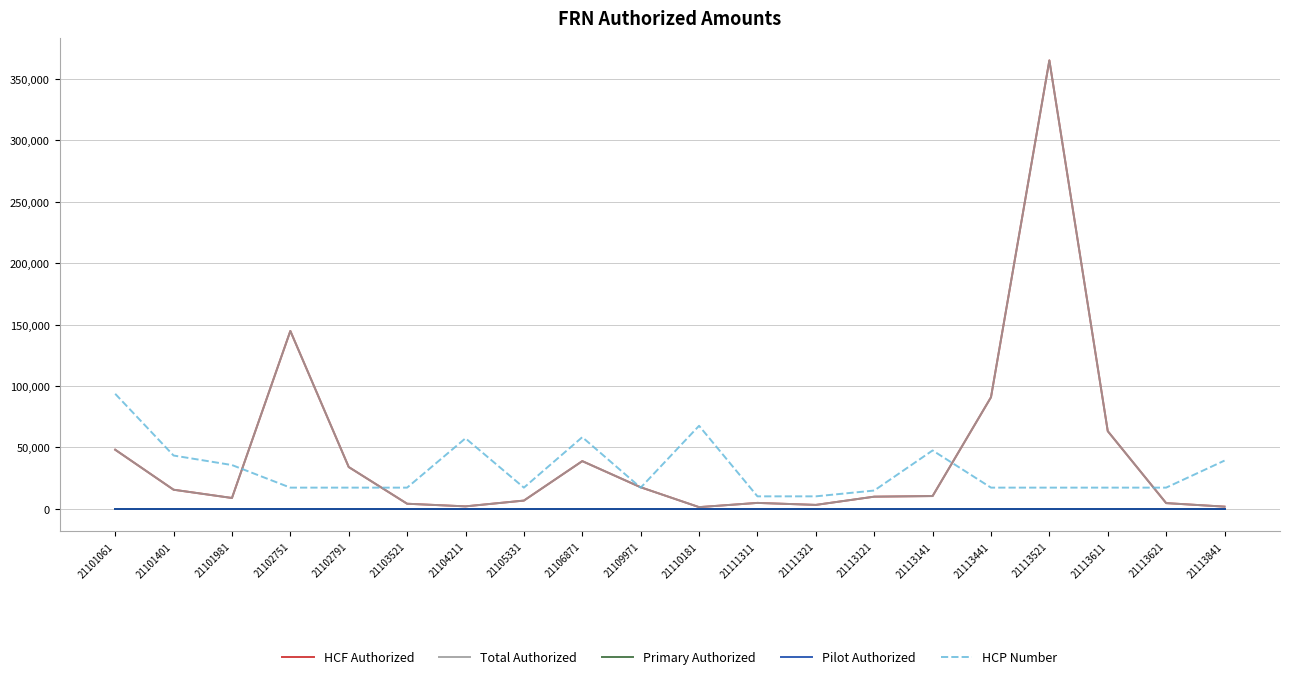

Does the chart display data point markers on the line(s)?

No